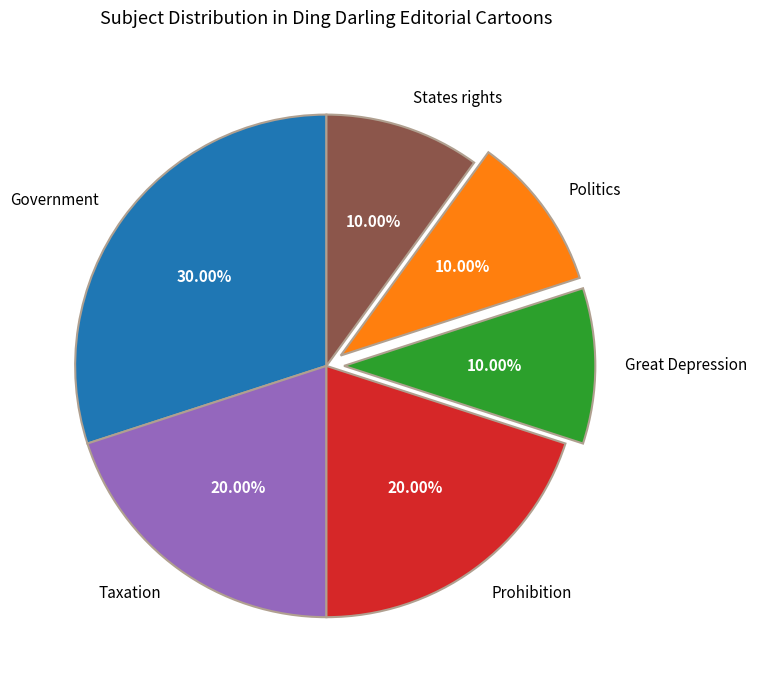

Does any single category account for the majority?

No